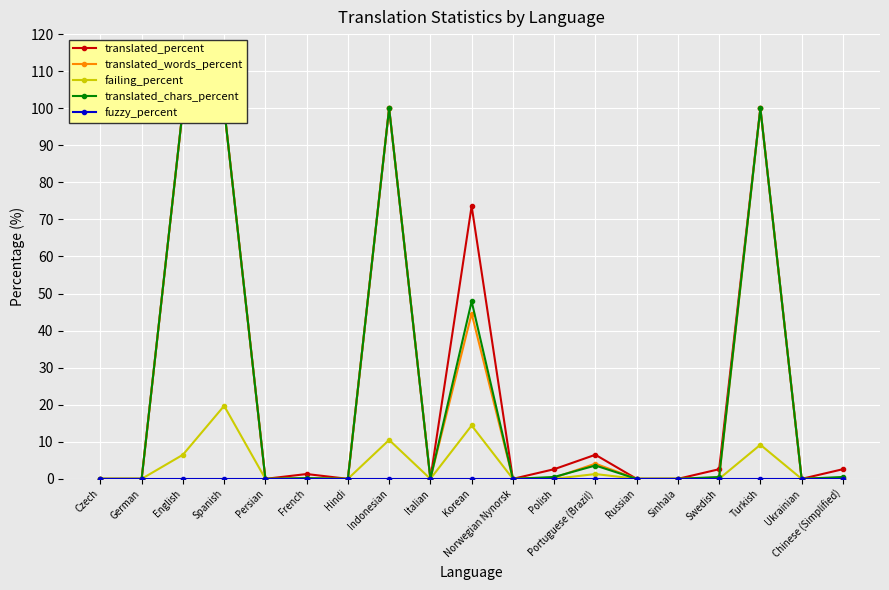

Rank the categories by translated_percent value from highest to lowest.

English, Spanish, Indonesian, Turkish, Korean, Portuguese (Brazil), Polish, Swedish, Chinese (Simplified), French, Czech, German, Persian, Hindi, Italian, Norwegian Nynorsk, Russian, Sinhala, Ukrainian